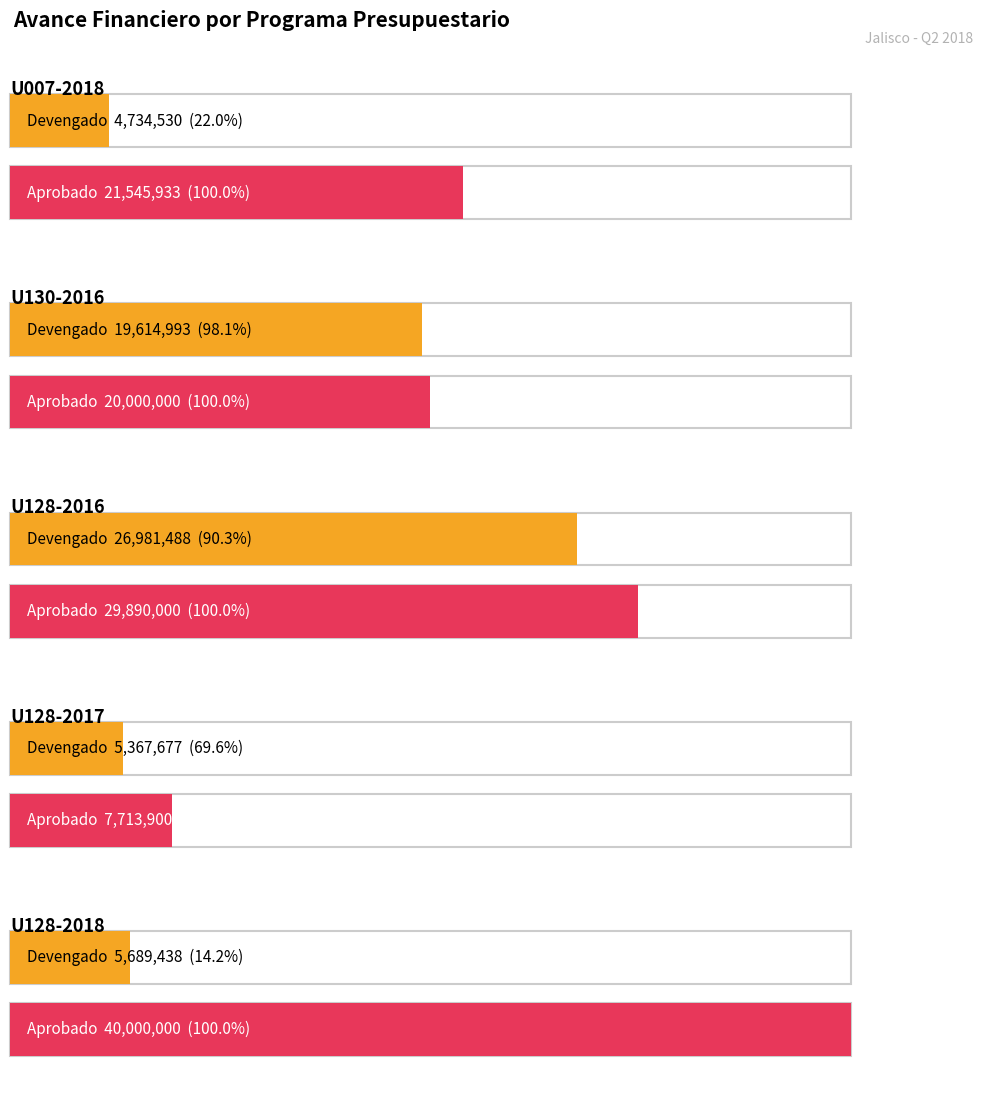

Which series has the largest total across all categories?

Aprobado